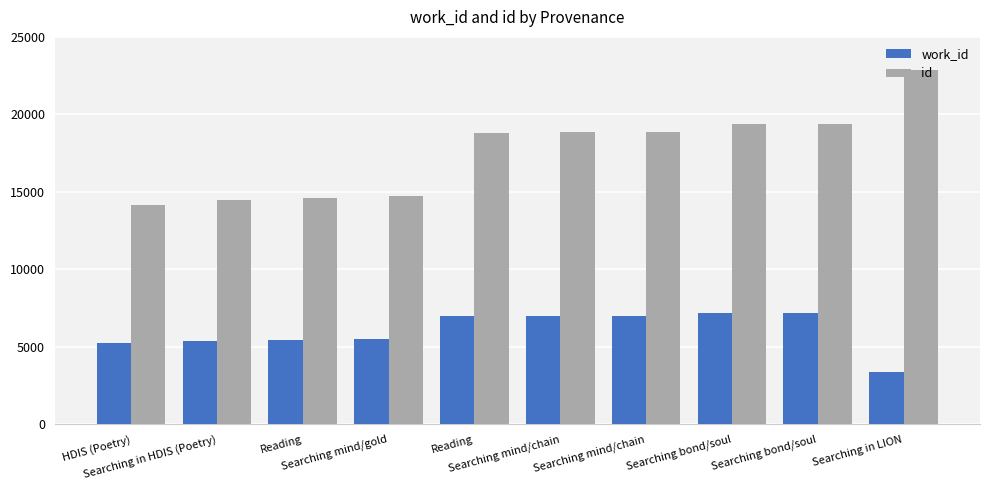

Reading left to right, list all the values displayed in this chart.

work_id: 5247	5397	5458	5512	6978	6998	7005	7151	7152	3376
id: 14155	14488	14589	14749	18805	18879	18892	19407	19408	22891